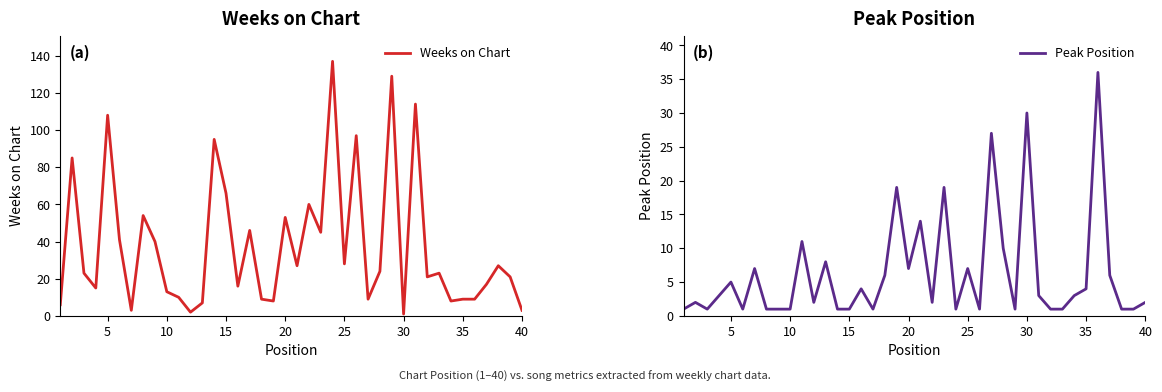

True or false: Weeks on Chart has a value of 50 at 25.

False